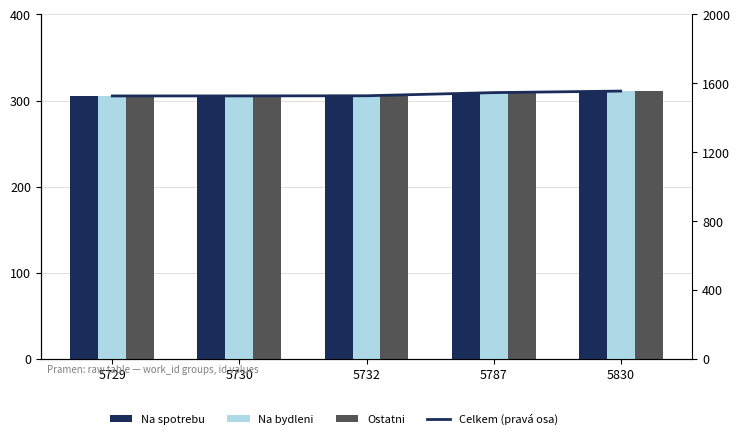

Is it true that Ostatni equals 305.4 at 5730?

True